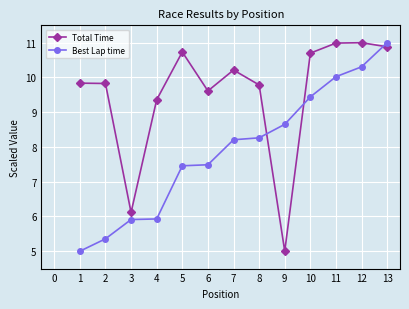

How many data points does each series have?

13